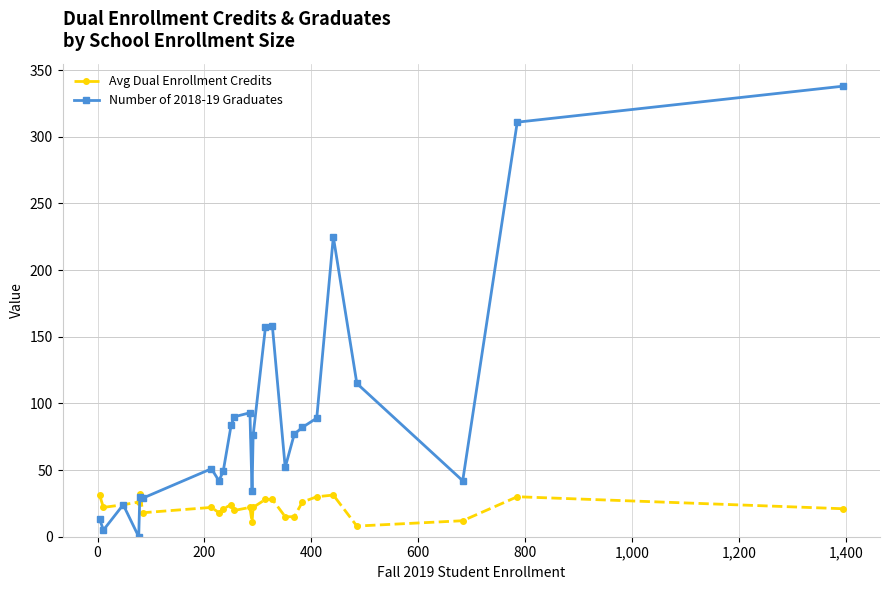

What is the average value of the Number of 2018-19 Graduates series?

90.6